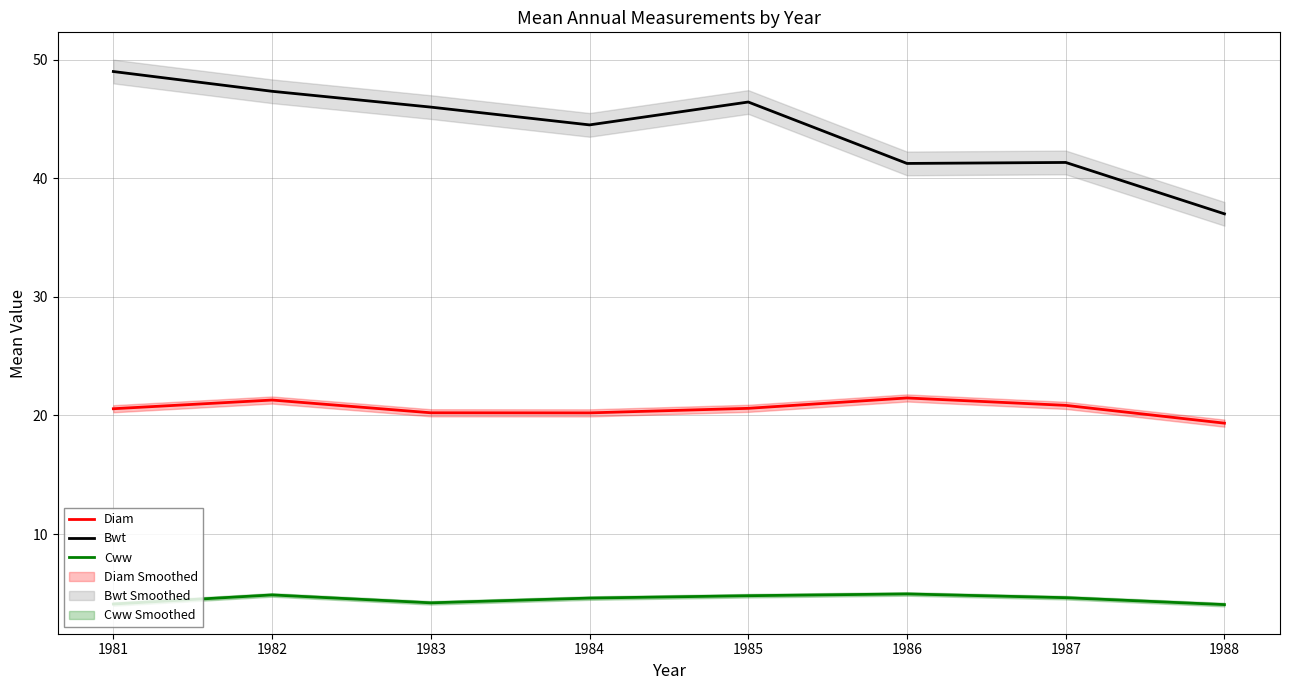

Rank the categories by Cww value from lowest to highest.

1988, 1981, 1983, 1984, 1987, 1985, 1982, 1986